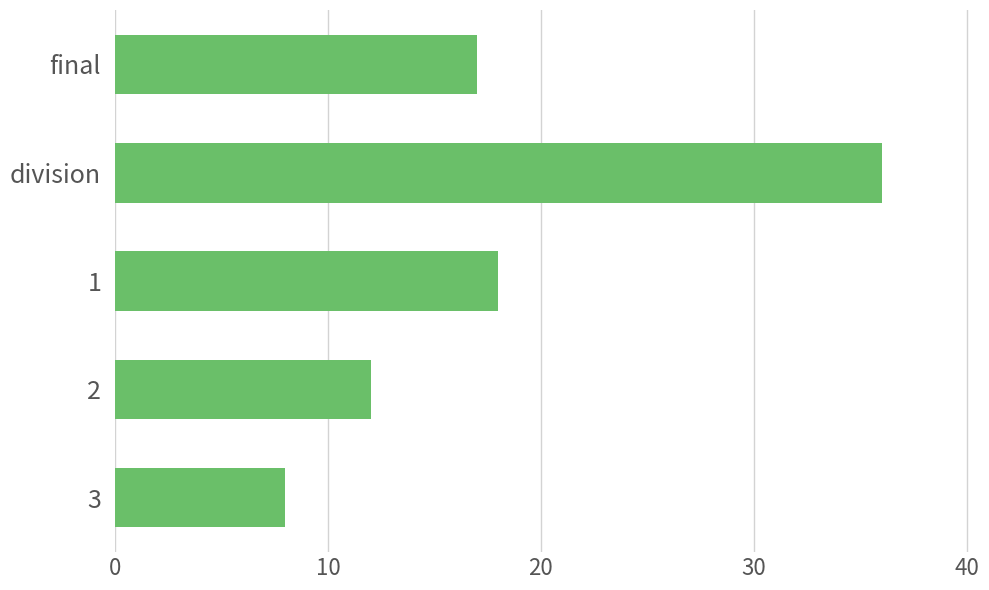

List the labels in order of value, largest first.

division, 1, final, 2, 3